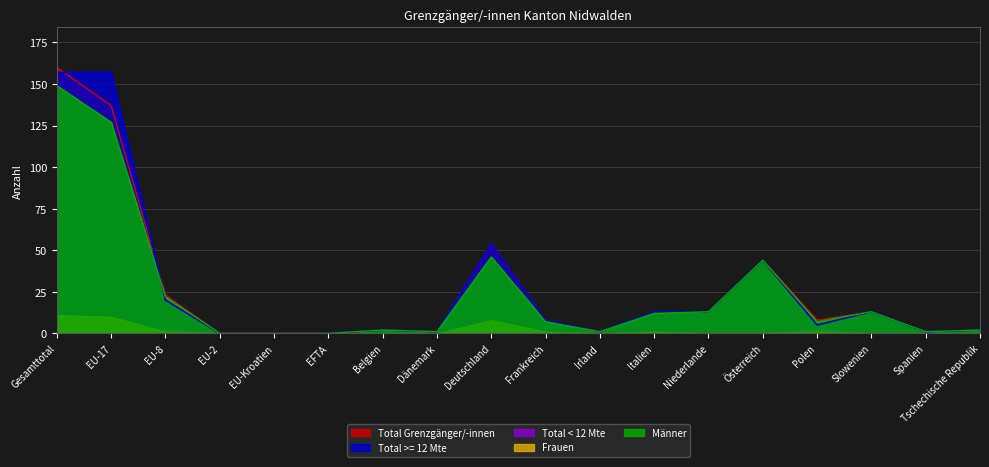

What is the label of the 5th point from the right?

Österreich